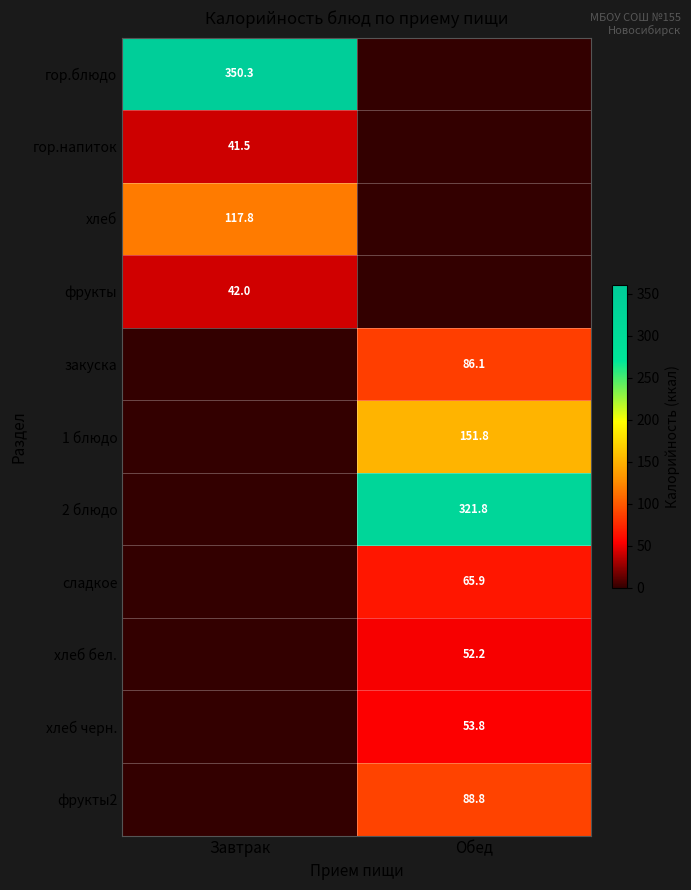

The хлеб series shows 117.8 at Завтрак. True or false?

True